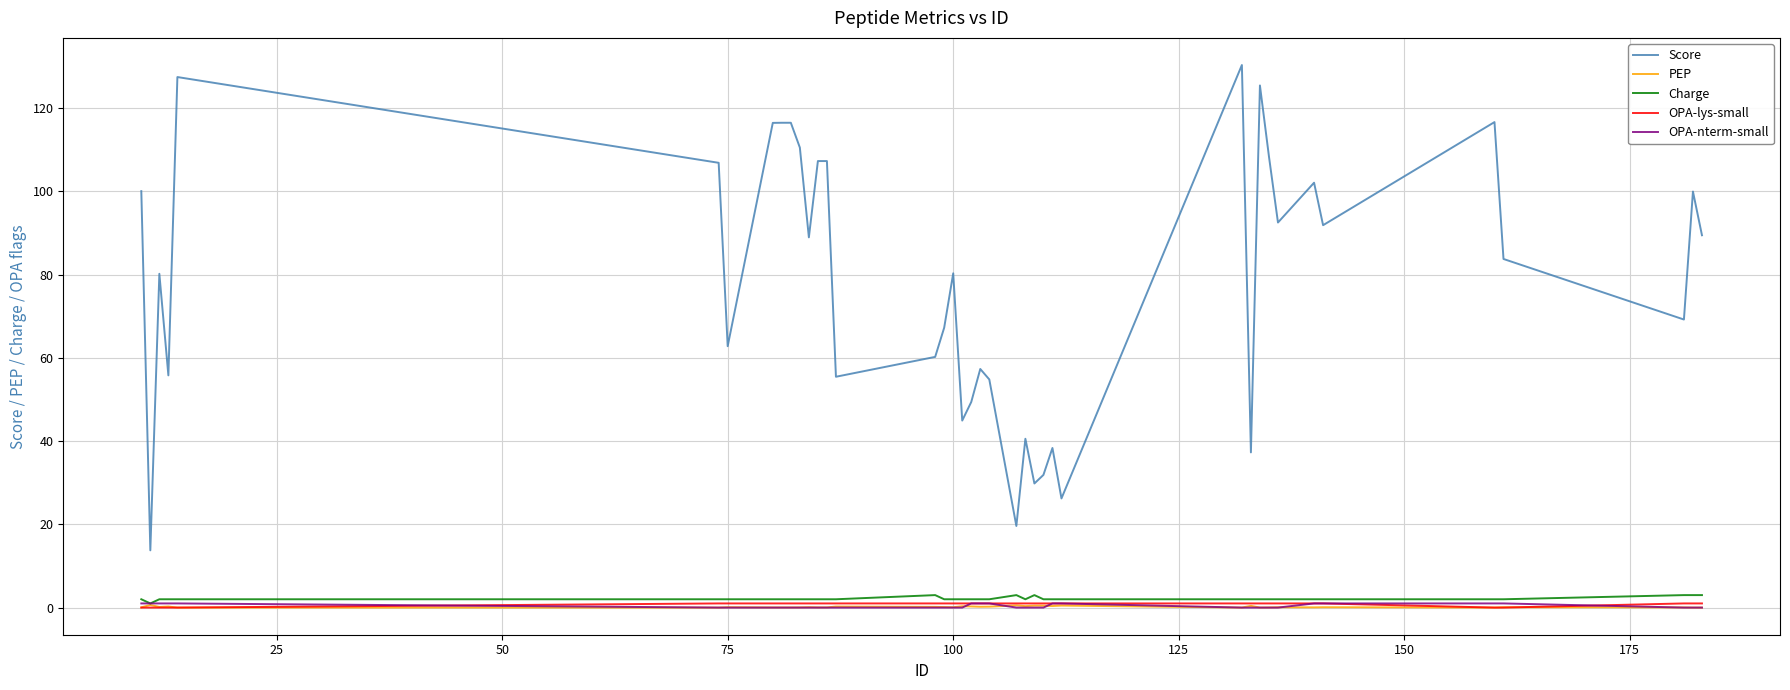

Which series has the largest total across all categories?

Score